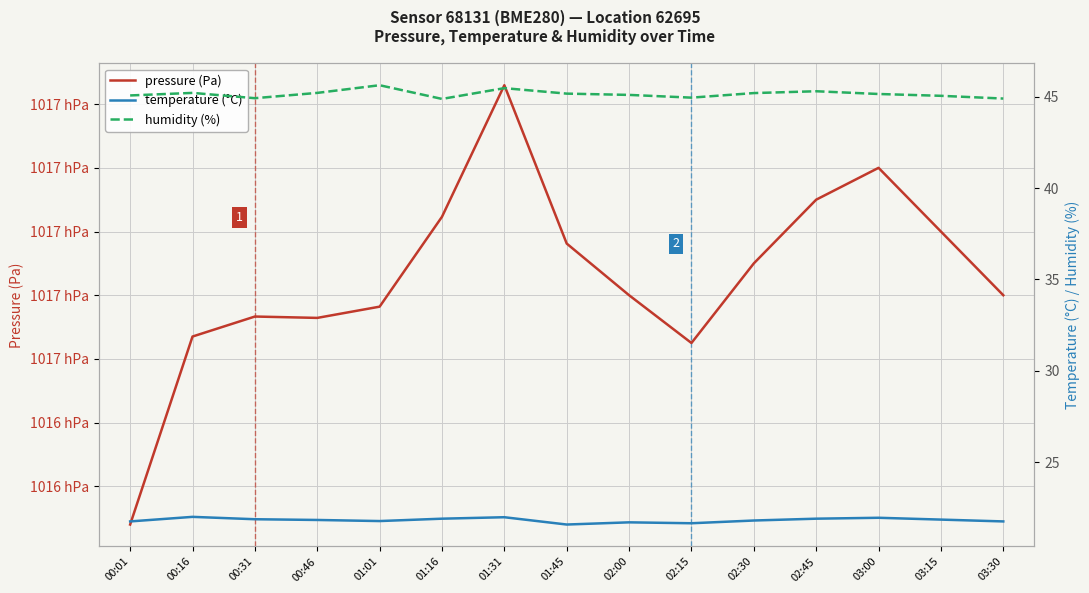

How many data points in pressure (Pa) are above 101680?

7